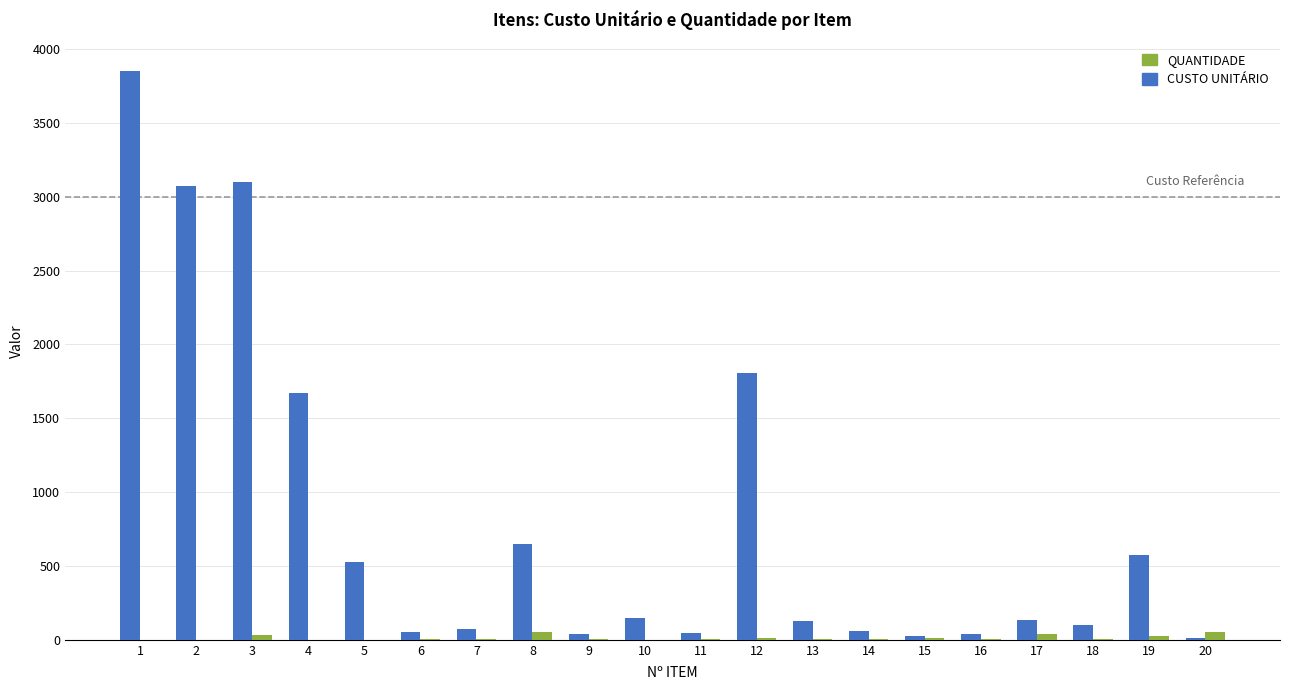

Which series has the largest total across all categories?

CUSTO UNITÁRIO